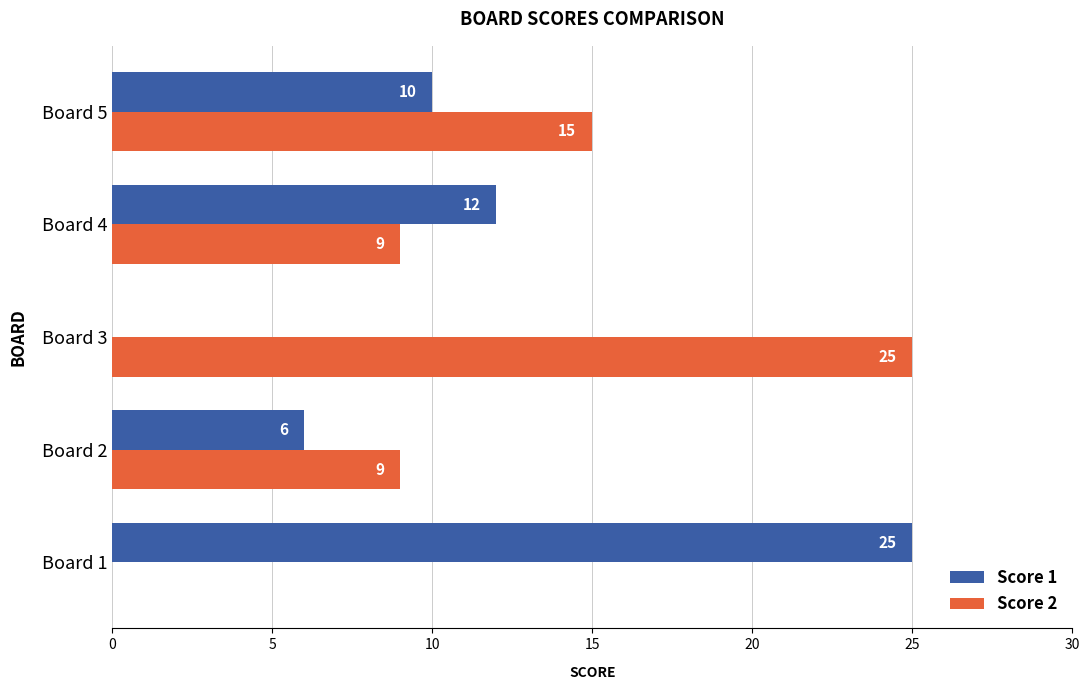

True or false: Score 2 has a value of 13 at Board 2.

False